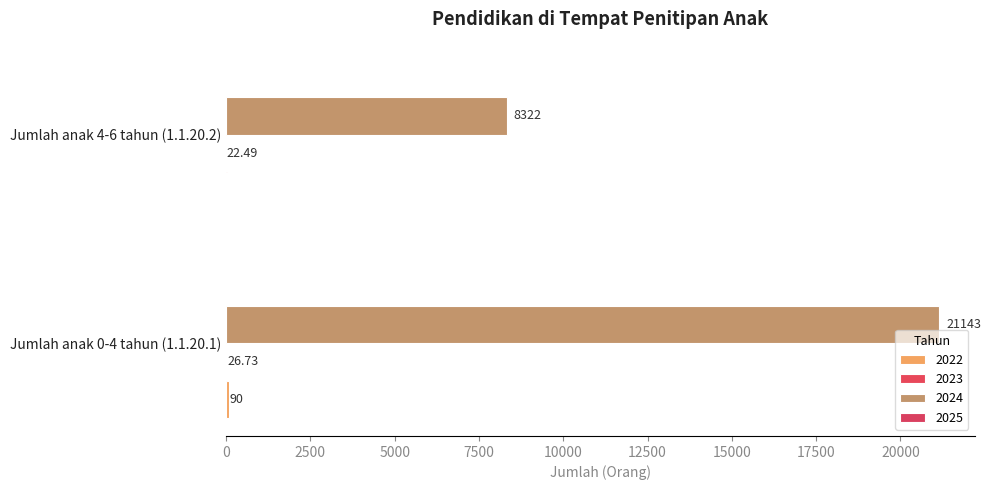

Reading right to left, extract all data points from this chart.

2022: Jumlah anak 4-6 tahun (1.1.20.2)=0.0	Jumlah anak 0-4 tahun (1.1.20.1)=90.0
2023: Jumlah anak 4-6 tahun (1.1.20.2)=22.5	Jumlah anak 0-4 tahun (1.1.20.1)=26.7
2024: Jumlah anak 4-6 tahun (1.1.20.2)=8322.0	Jumlah anak 0-4 tahun (1.1.20.1)=21143.0
2025: Jumlah anak 4-6 tahun (1.1.20.2)=0.0	Jumlah anak 0-4 tahun (1.1.20.1)=0.0